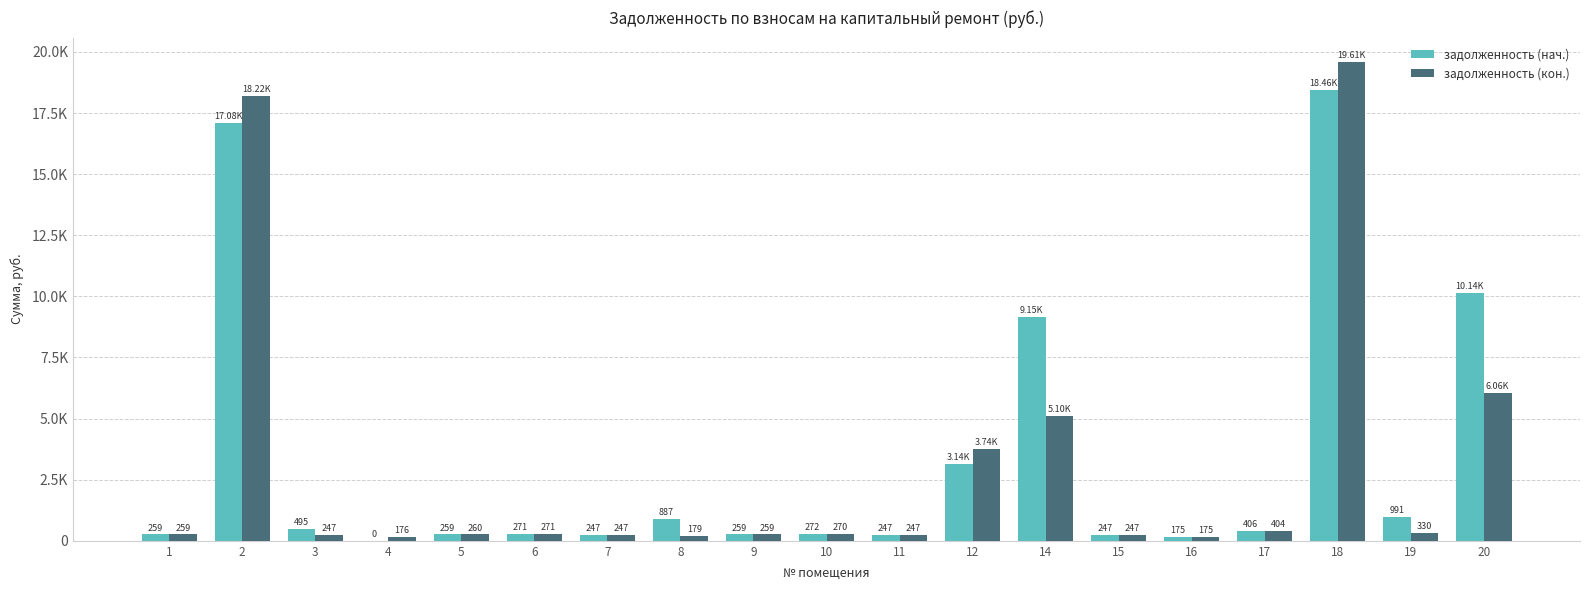

Which series has the largest range (max minus min)?

задолженность (кон.)